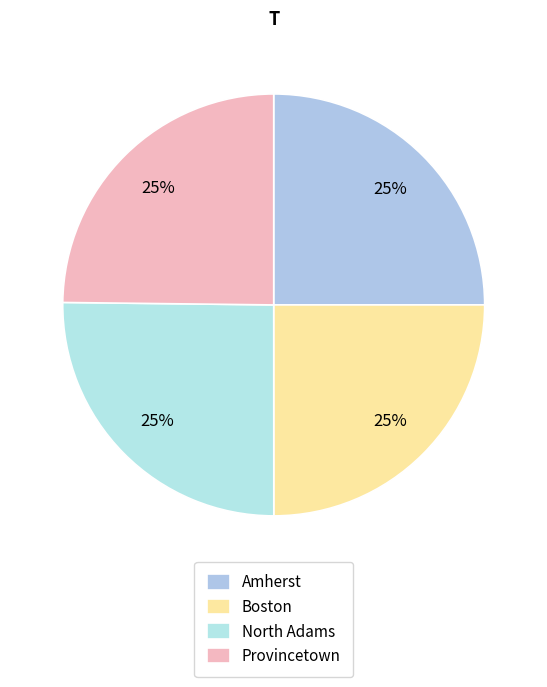

What percentage do North Adams and Amherst together represent?

50.2%